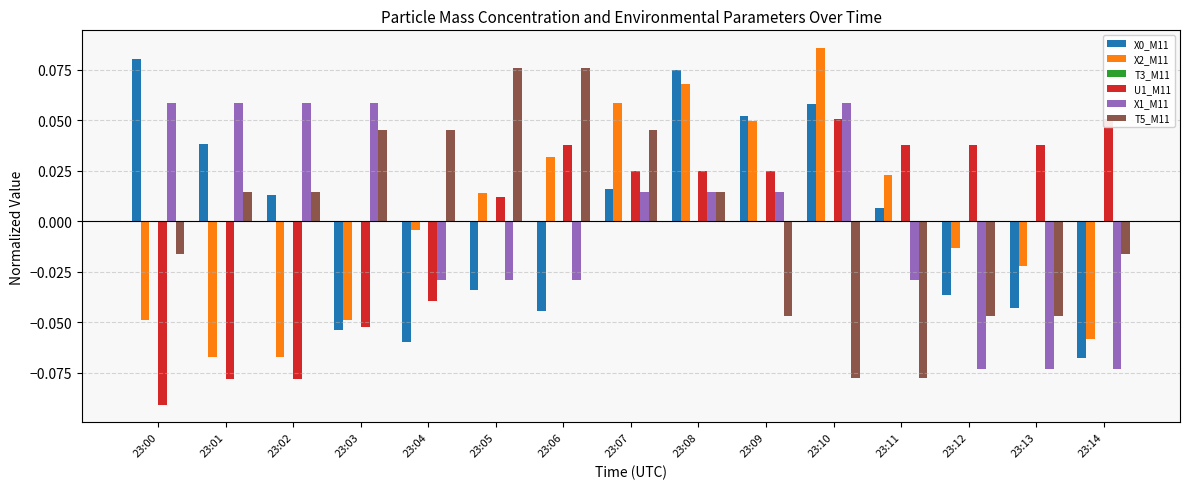

True or false: X1_M11 has a value of -0.0 at 23:06.

False